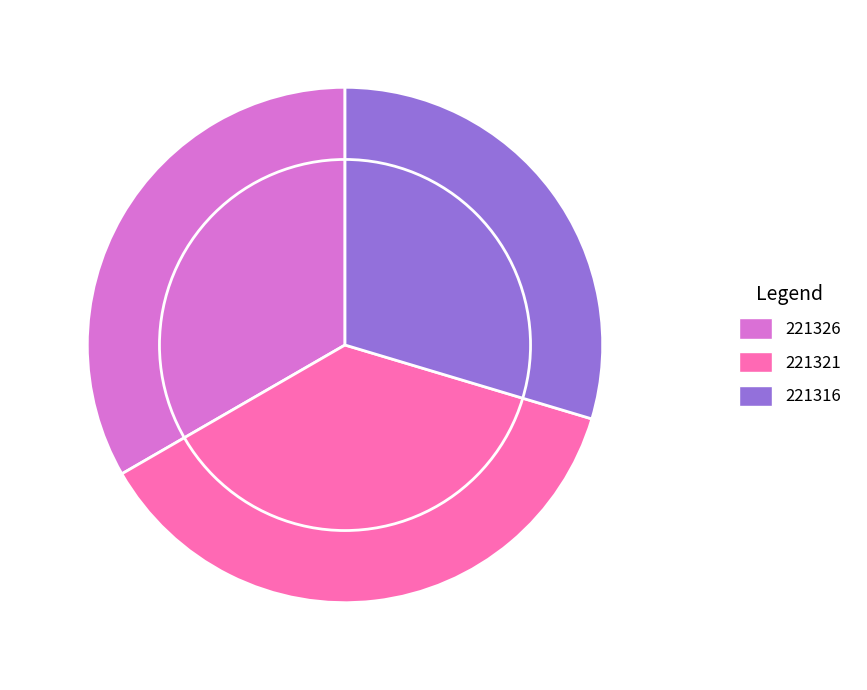

Is it true that 221316 is 17% of the pie?

False